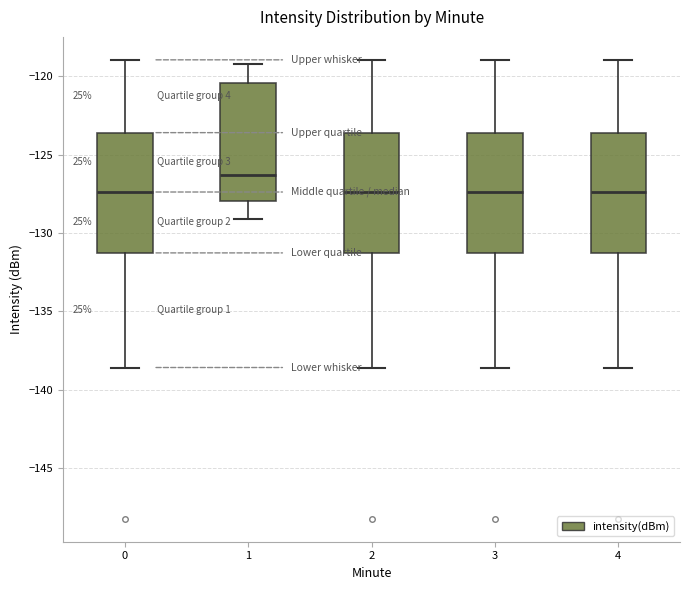

Where does the lower whisker of the box at x = 4 end on the y-axis? The values are not printed on the chart, so give them approximately, as read against the axis.

-138.5